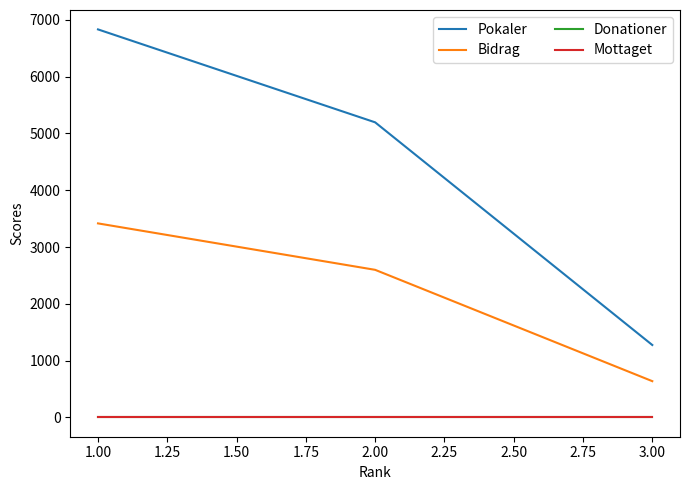

How many Bidrag values are between 637 and 3416?

3